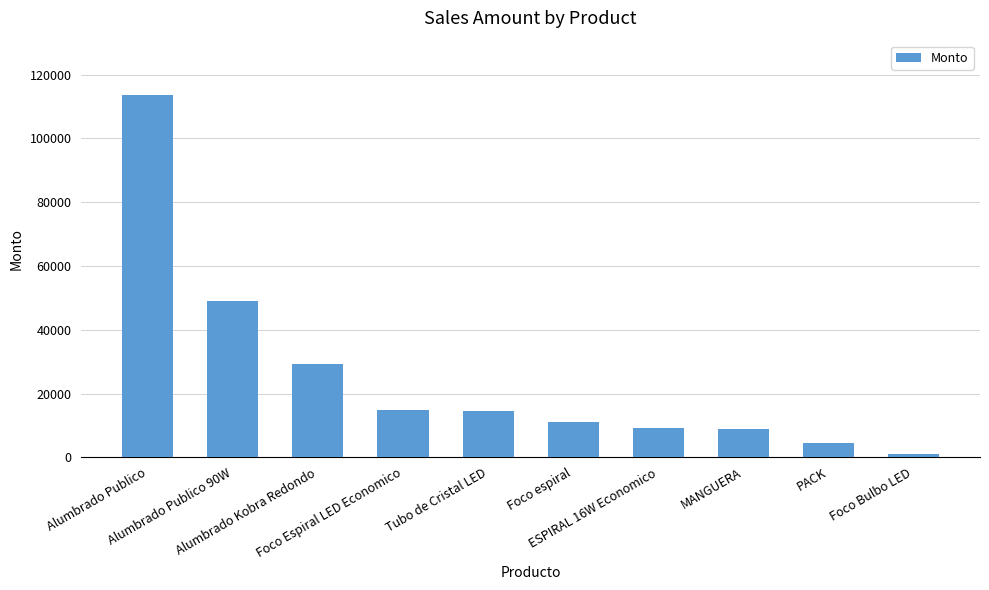

At which label is the value closest to 57304?

Alumbrado Publico 90W